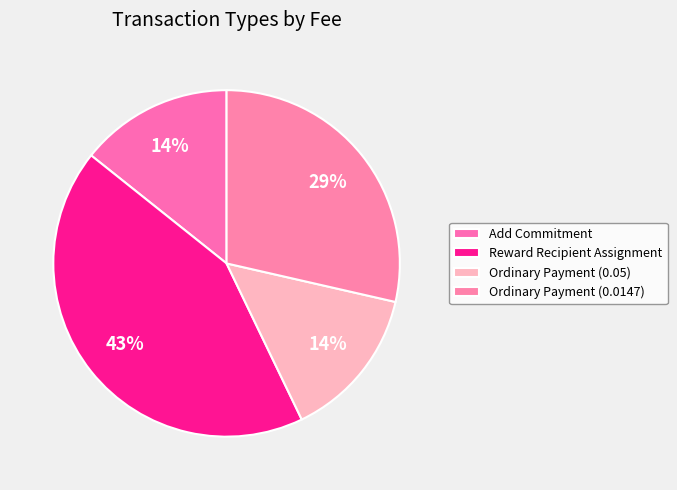

To the nearest percent, what portion does Ordinary Payment (0.0147) represent?

29%